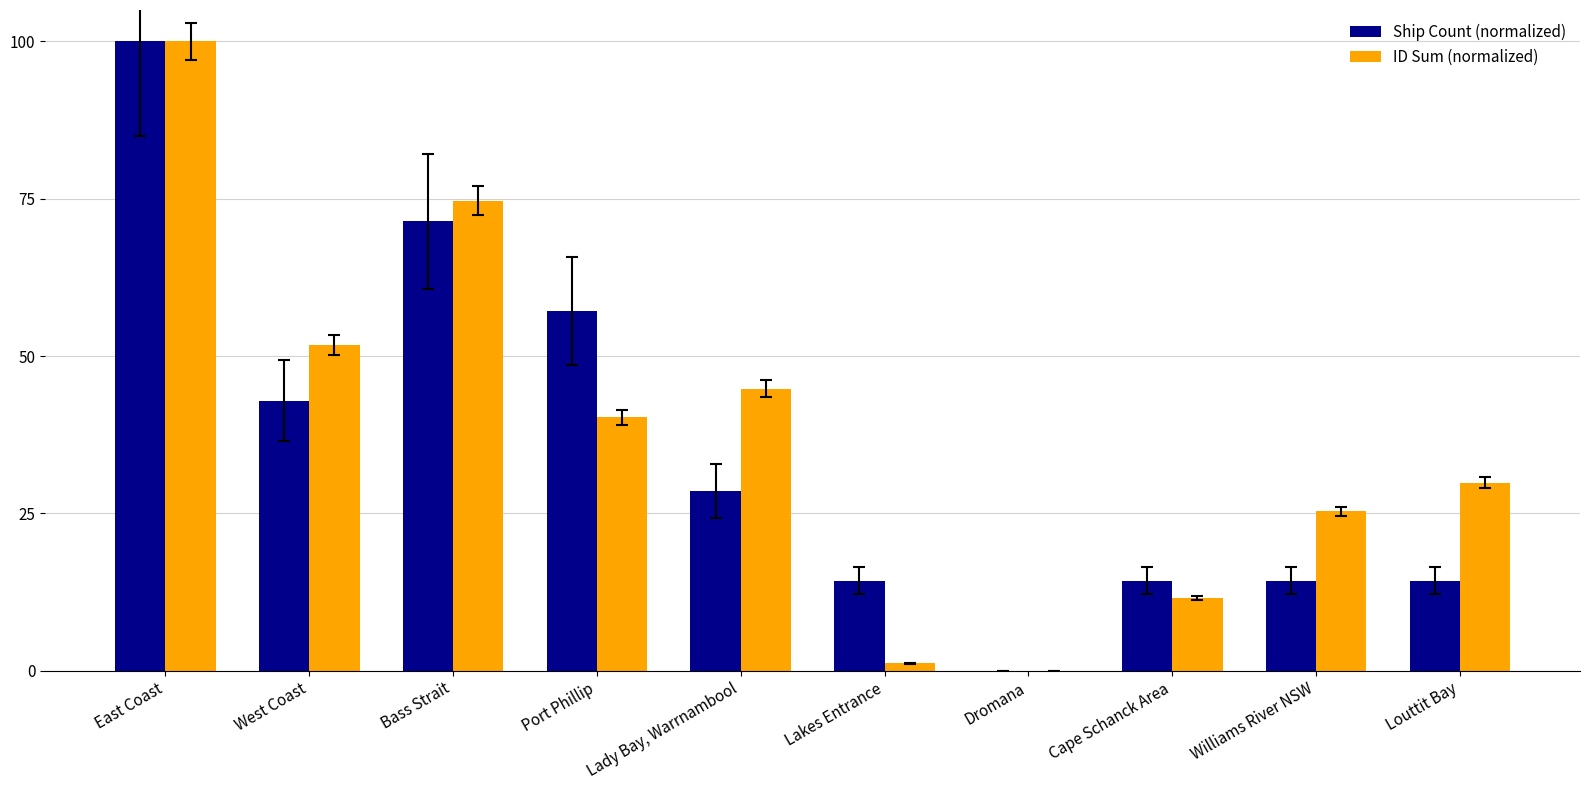

What is the highest value of the Ship Count (normalized) series?

100.0